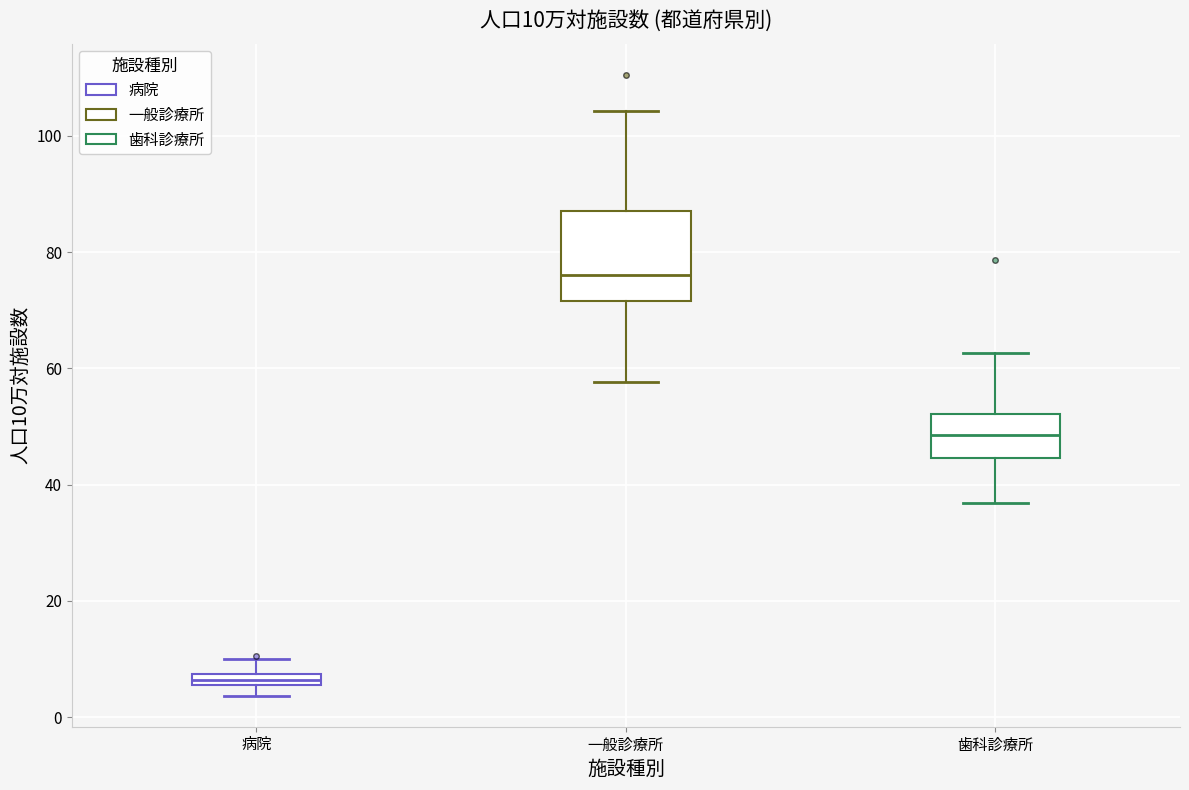

Which box's median line is the highest?

一般診療所